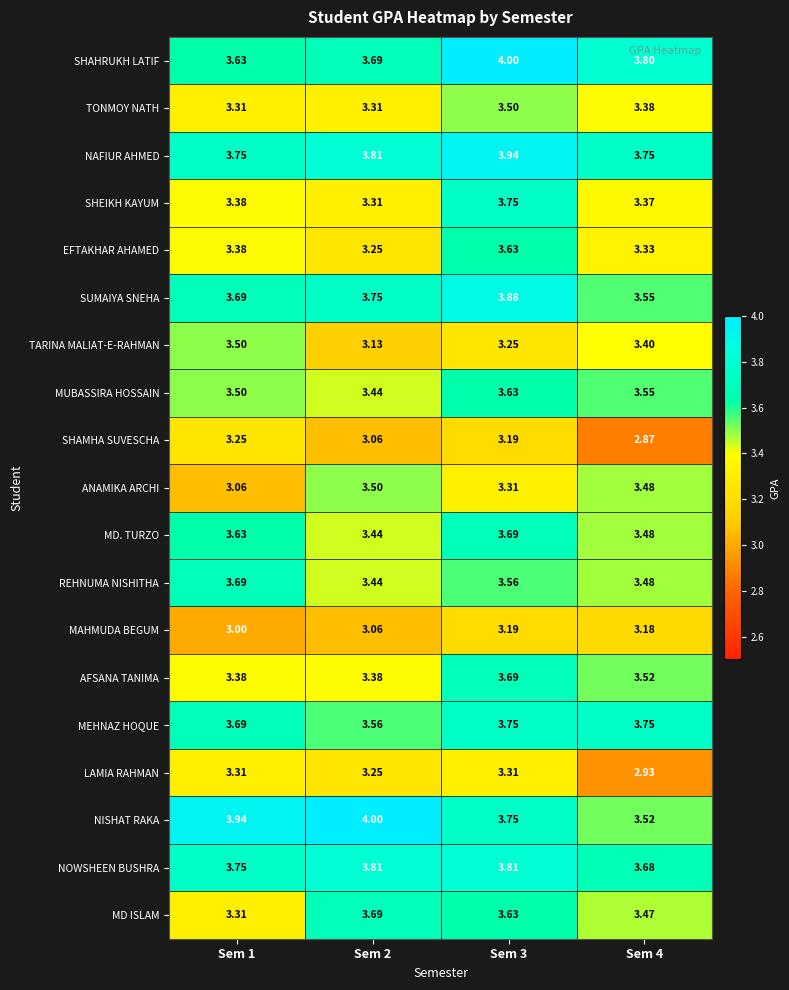

Which series has the largest total across all categories?

NAFIUR AHMED